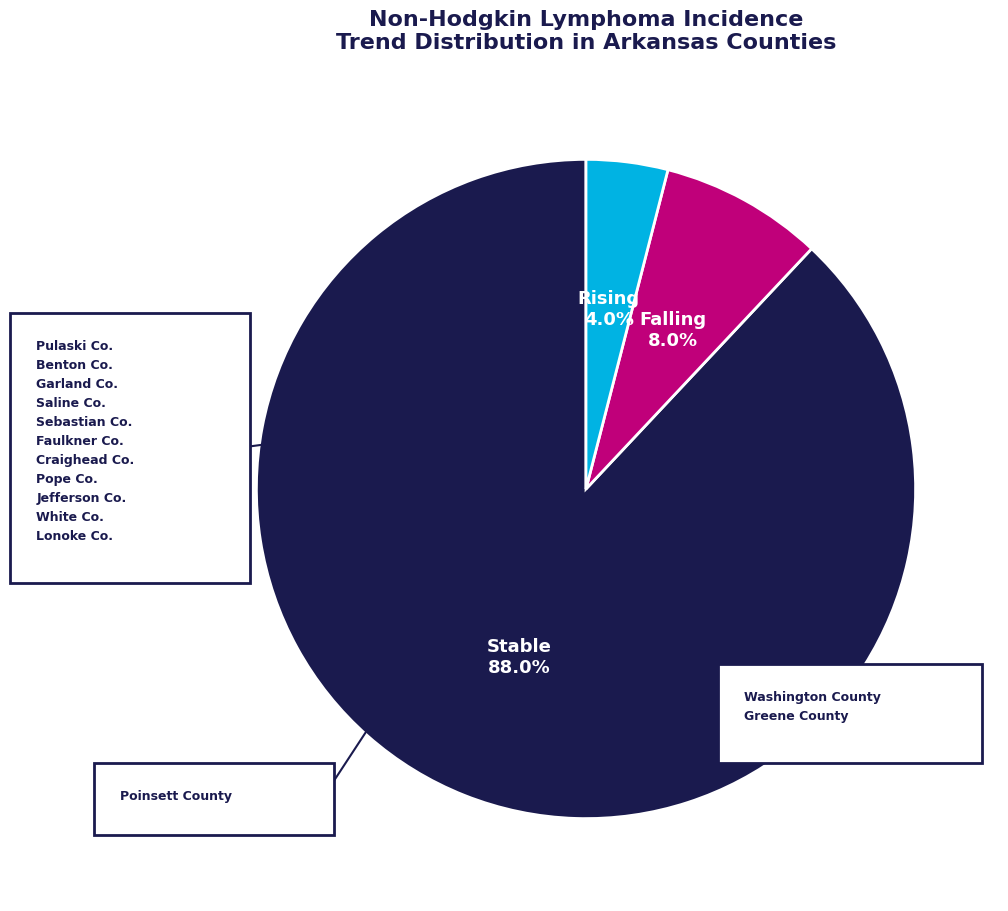

Does any single category account for the majority?

Yes